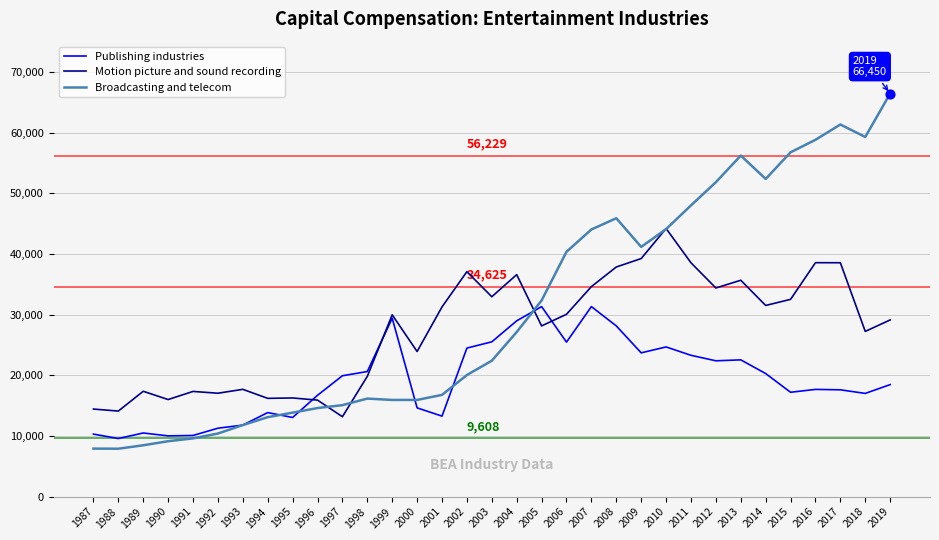

Which series has the largest total across all categories?

Broadcasting and telecom